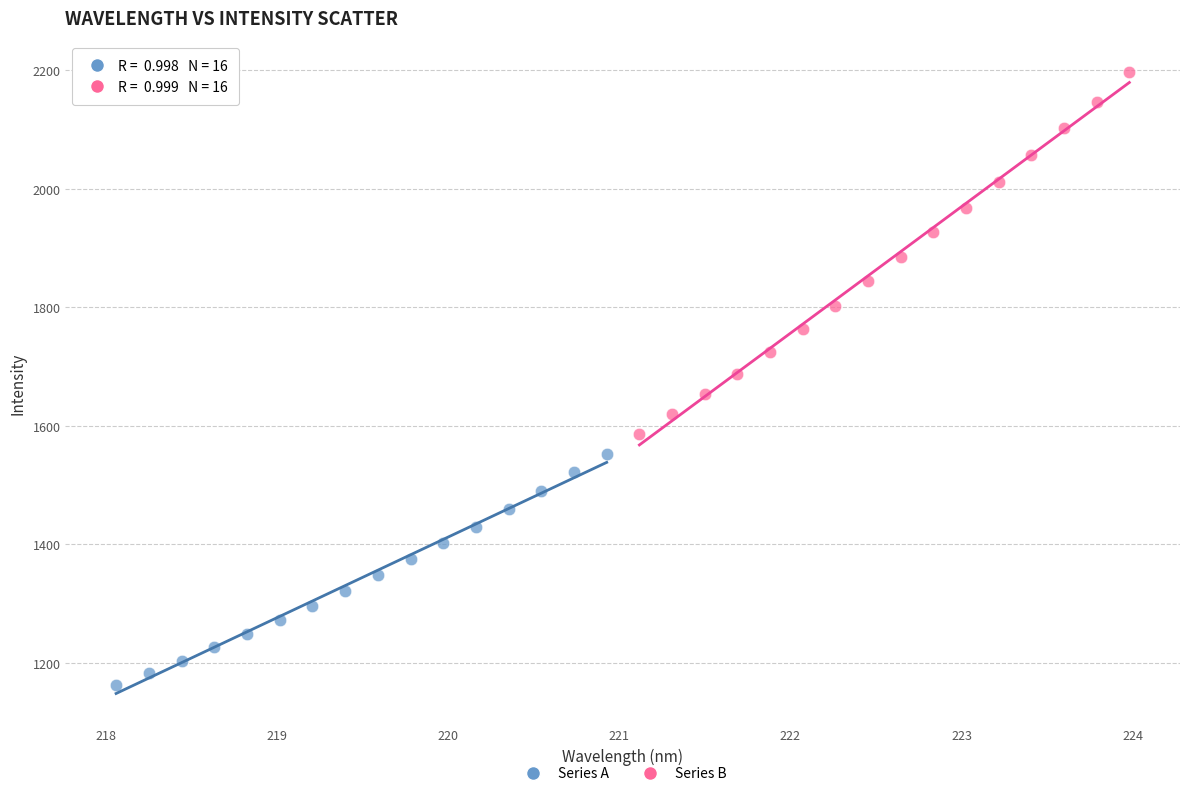

Which series has the widest spread of Y values?

Series B